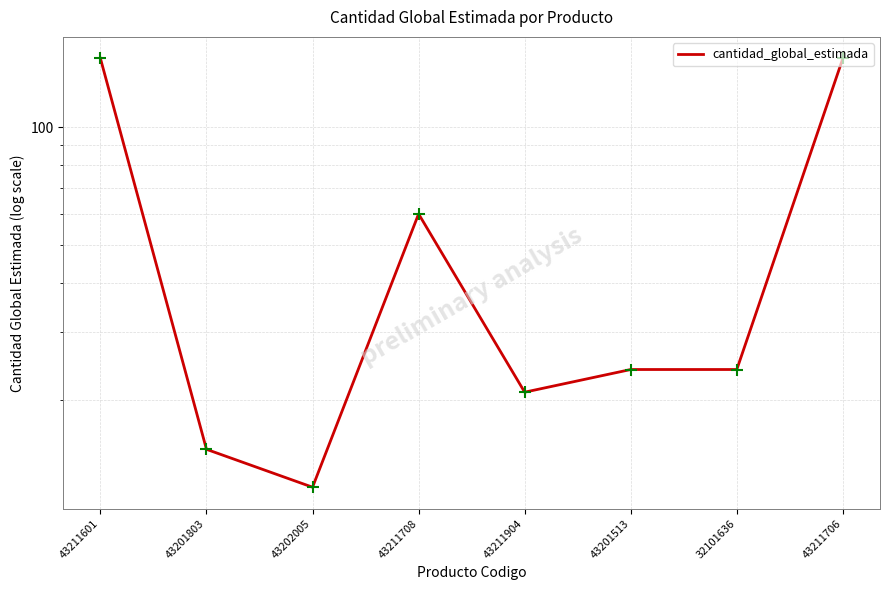

Approximately how many times larger is the value at 32101636 compared to 43211706?

0.2